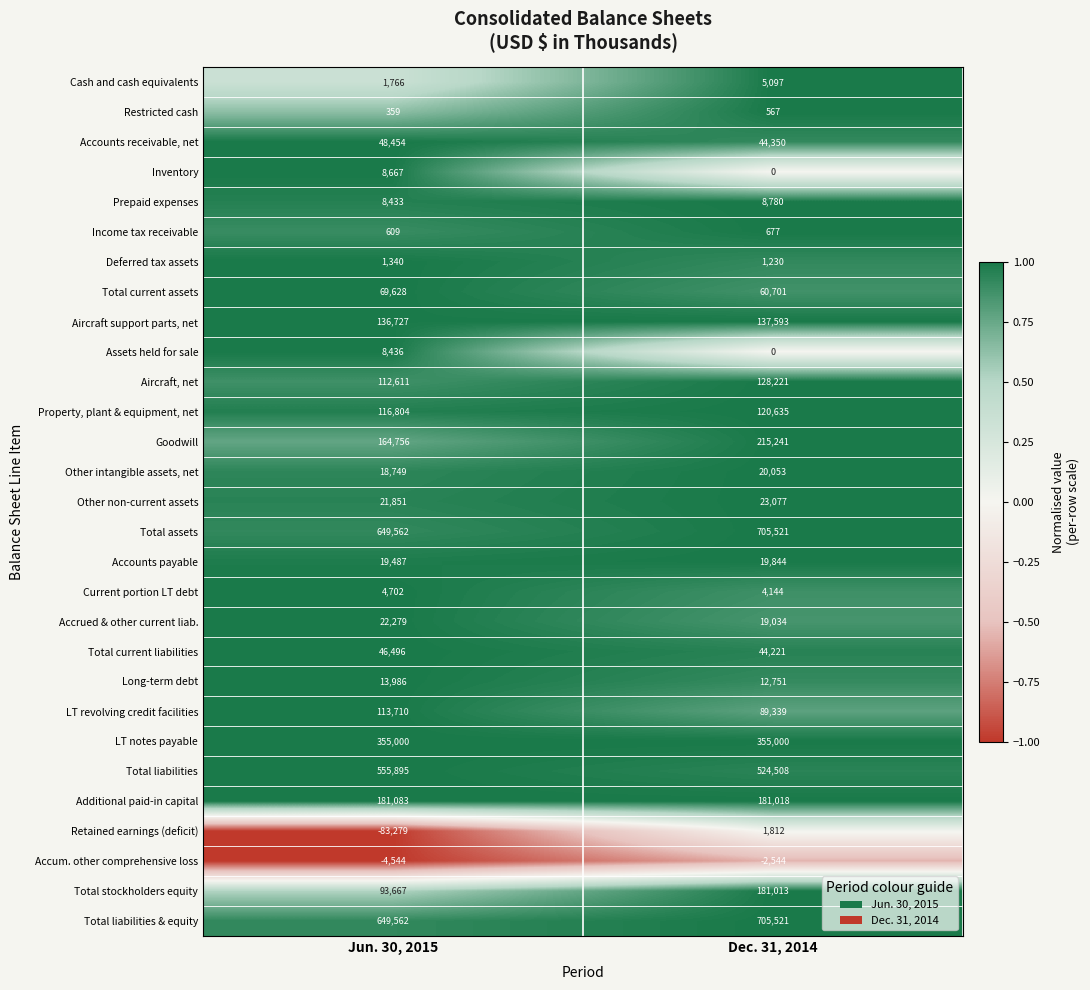

What is the approximate value of Total current assets at Dec. 31, 2014, to the nearest 50?

60700